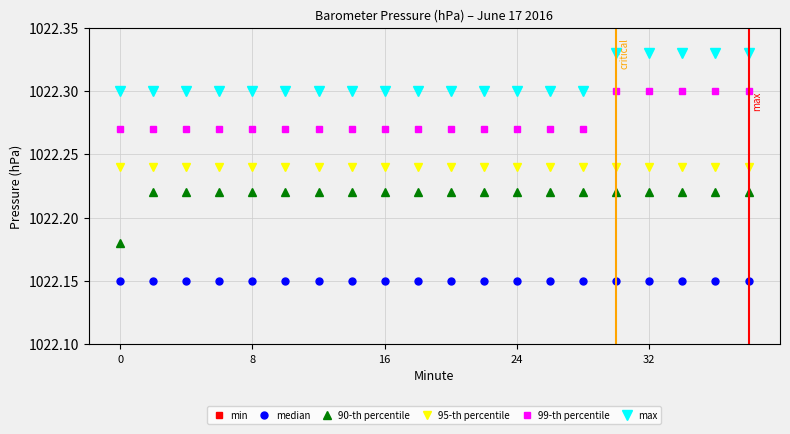

How many 90-th percentile values are between 1022 and 1023?

20